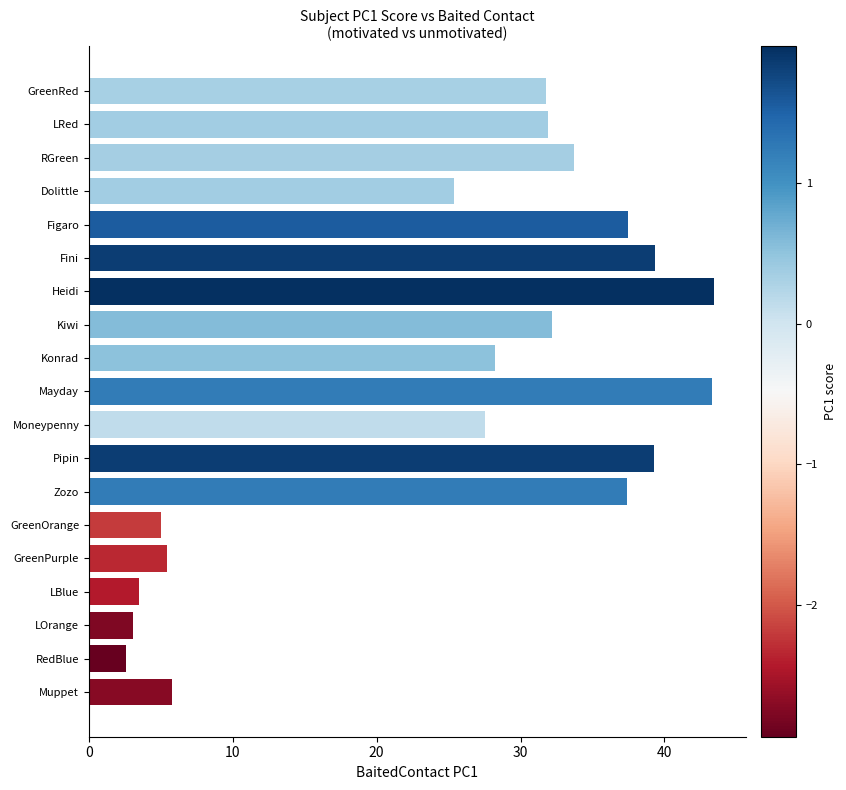

What is the greatest value displayed?

43.5